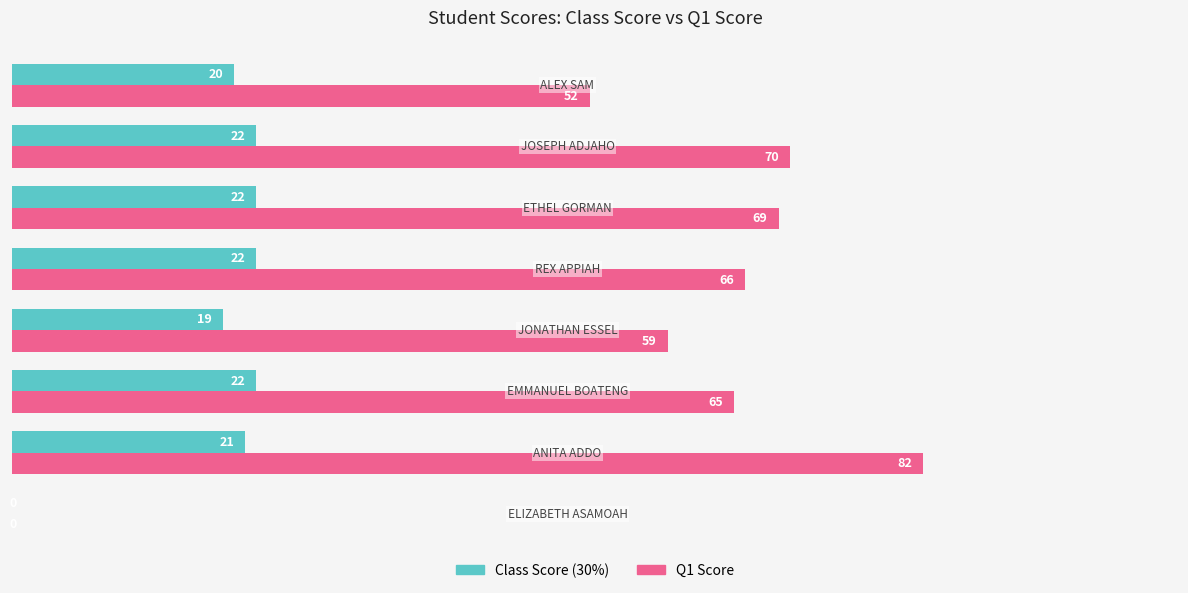

What is the sum of all Q1 Score values?

463